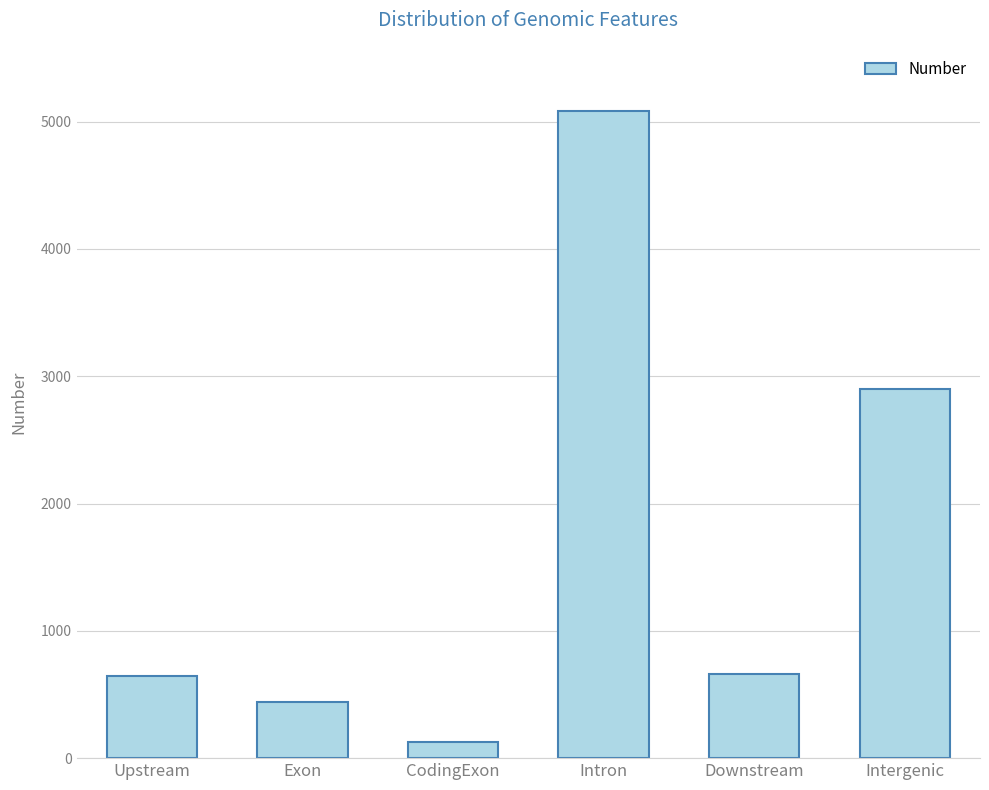

At which label is the value closest to 2604?

Intergenic